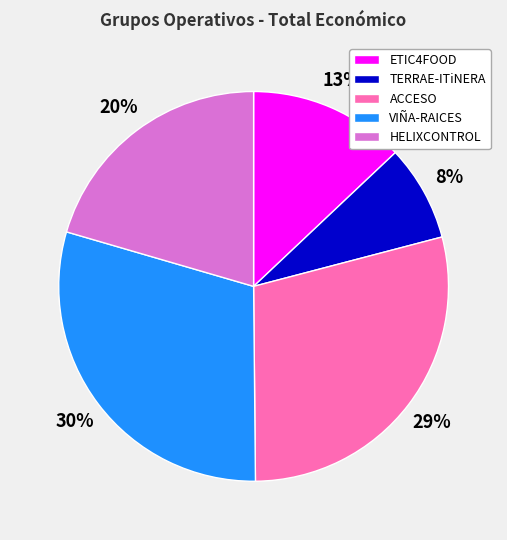

Count the number of slices in the pie.

5